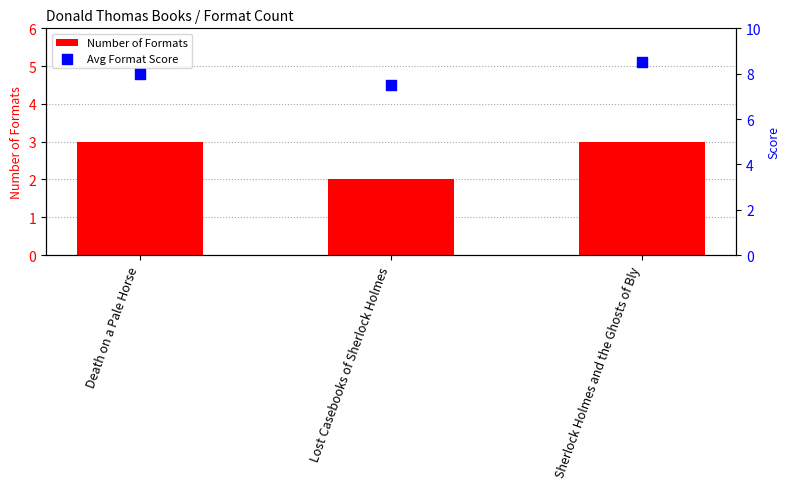

Which series reaches the minimum Y coordinate?

Number of Formats